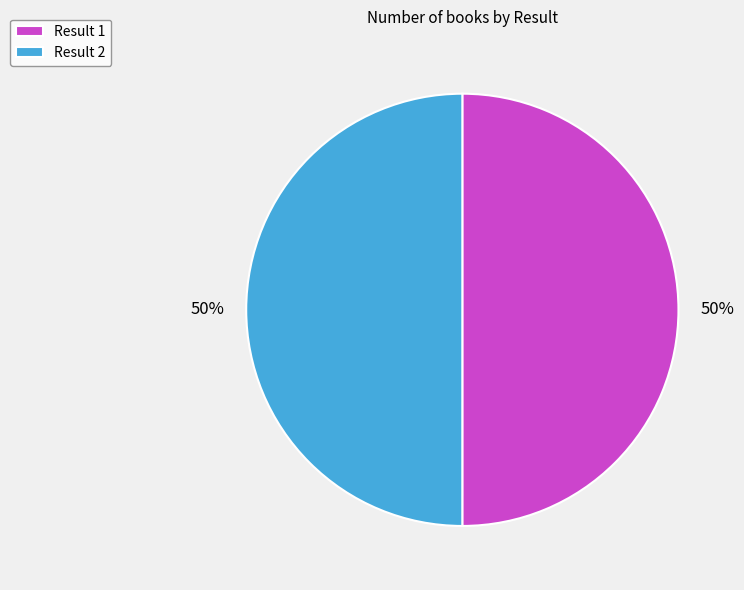

How many slices are in this pie chart?

2